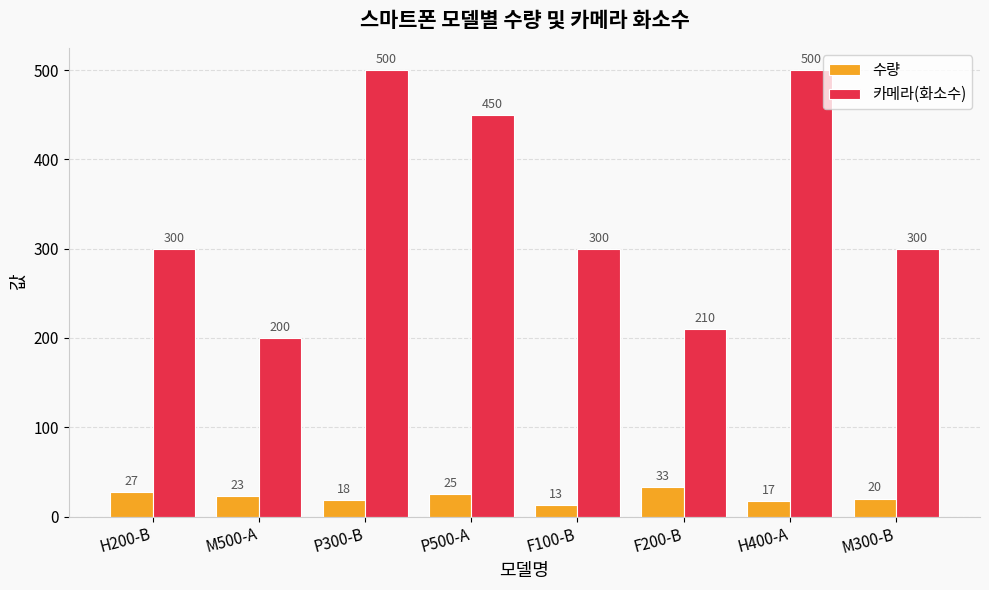

How many values in the 수량 series are below 23?

4